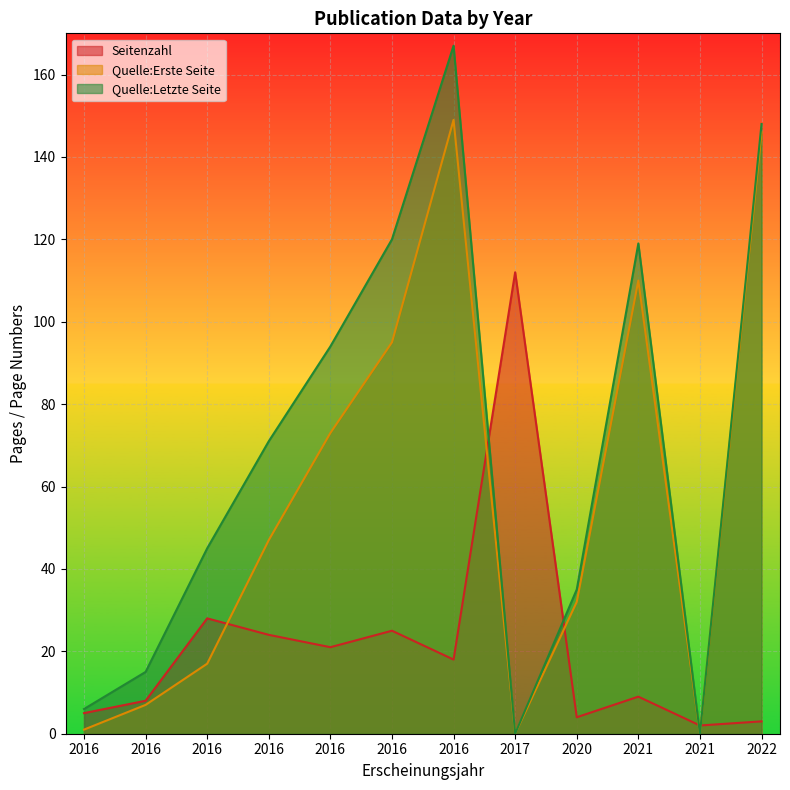

What is the difference between the Quelle:Erste Seite values at 2021 and 2022?

36